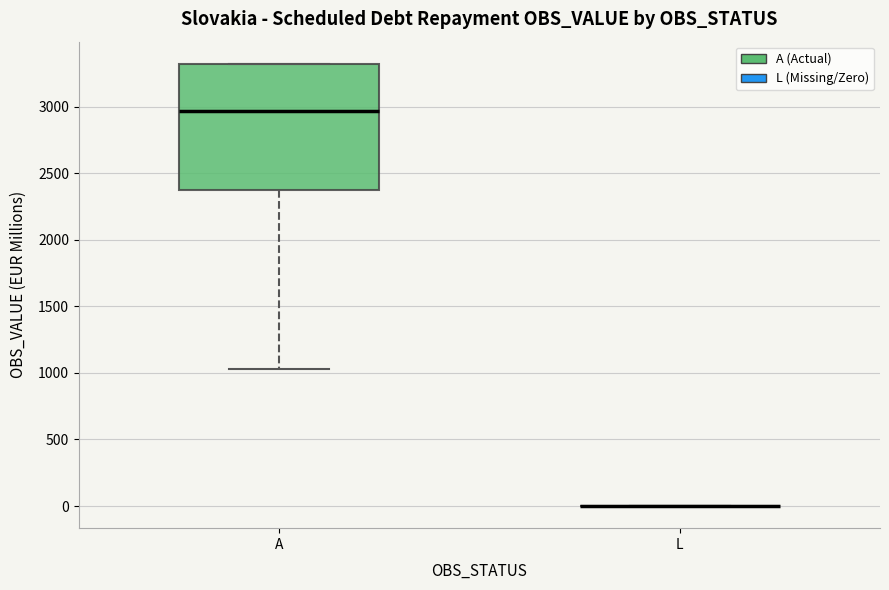

Reading left to right, transcribe this box plot: for each box, give where its median line is, the range the box spans, and where its two whiskers end, as read against the y-axis. The values are not printed on the chart, so give them approximately, as read against the axis.

A: median 2950, box 2350 to 3300, whiskers 1050 to 3300
L: box collapsed to a line at 0, whiskers 0 to 0